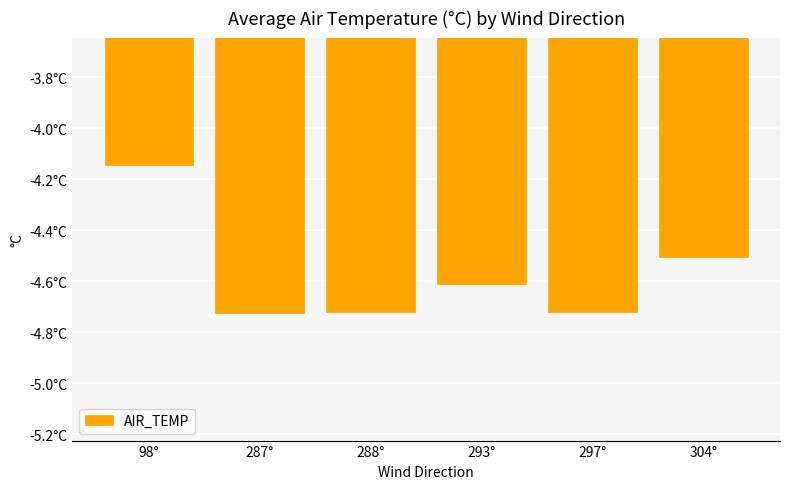

Does the chart contain any negative values?

Yes